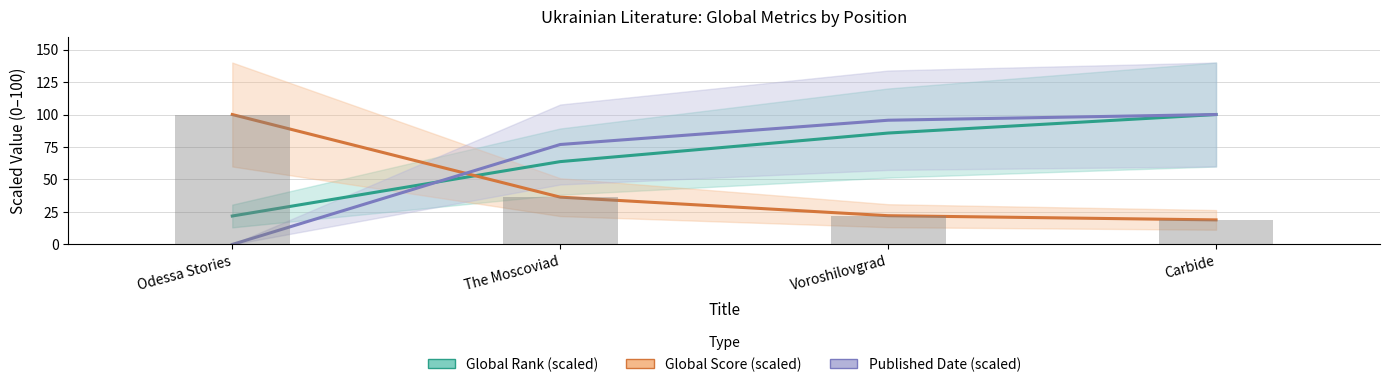

What is the sum of all Global Rank (scaled) values?

271.4